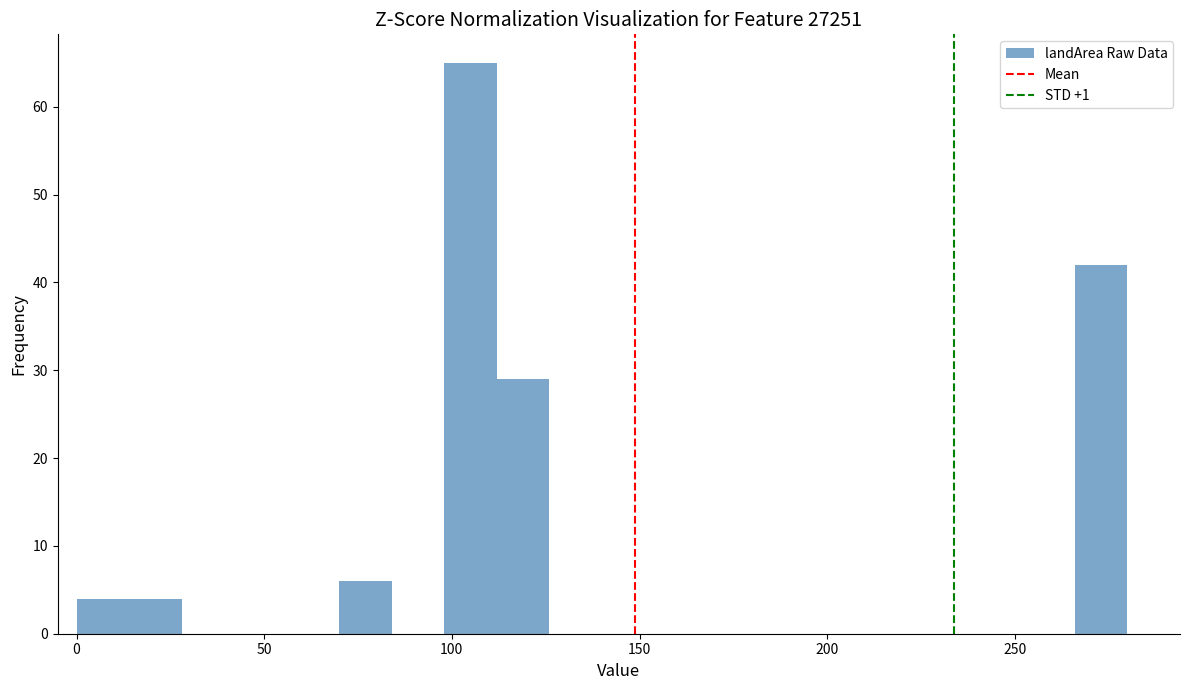

Around what value on the x-axis is the tallest bar? Give the approximate position of its centre, as read against the axis.

105